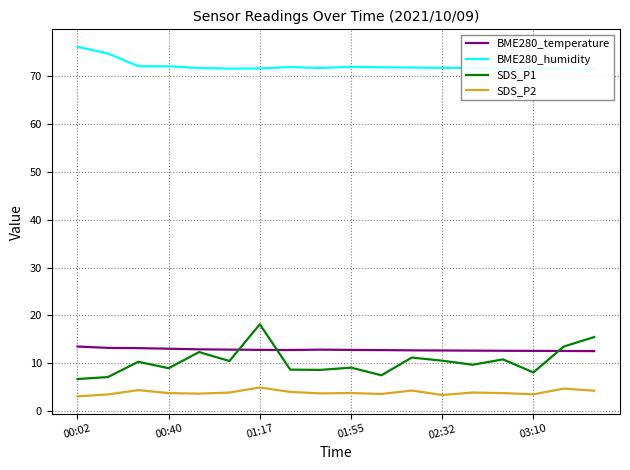

What is the difference between the highest and lowest values at 13?

67.8